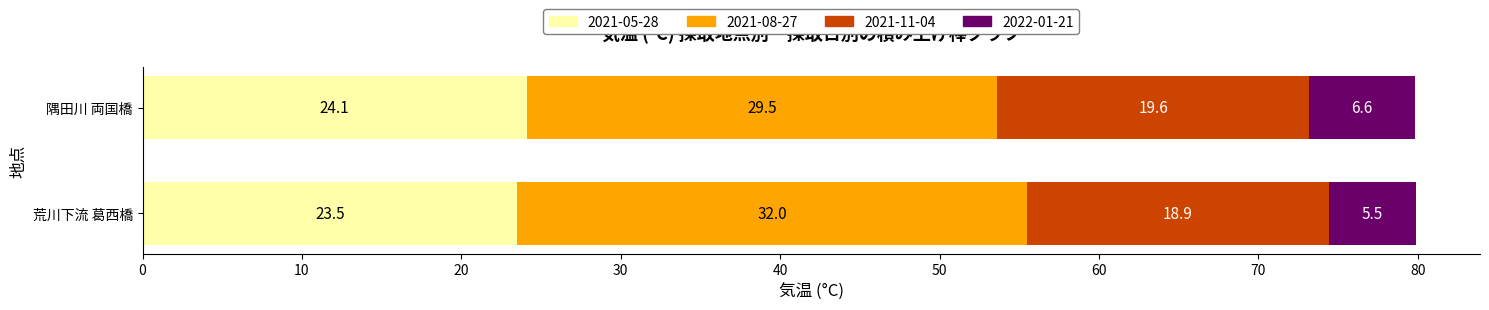

True or false: 2021-05-28 has a value of 37.8 at 荒川下流 葛西橋.

False